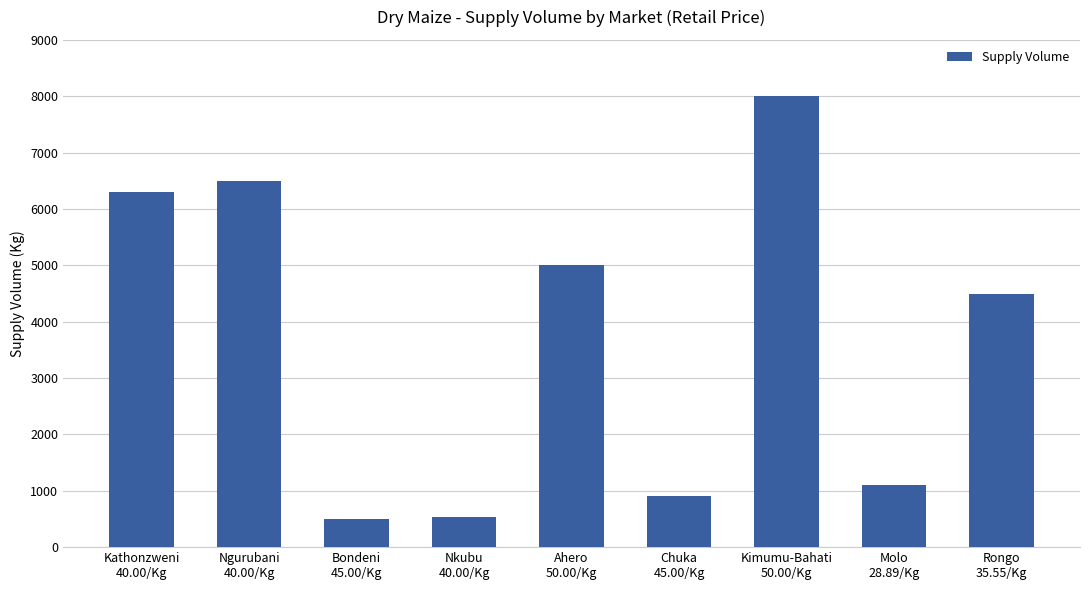

What is the label of the 6th bar from the left?

Chuka
45.00/Kg